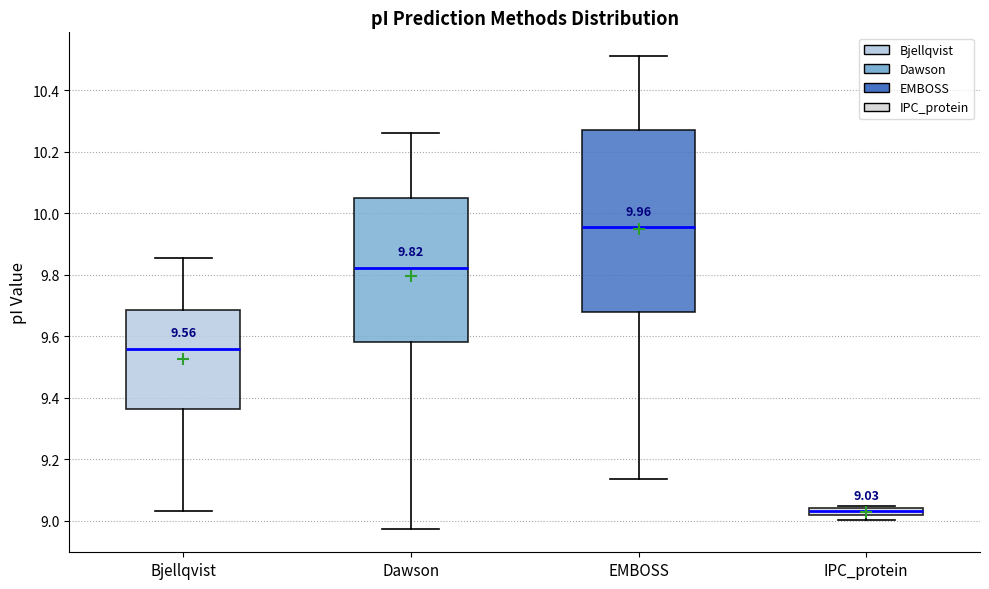

Which box is the tallest, from its lower edge to its upper edge?

EMBOSS